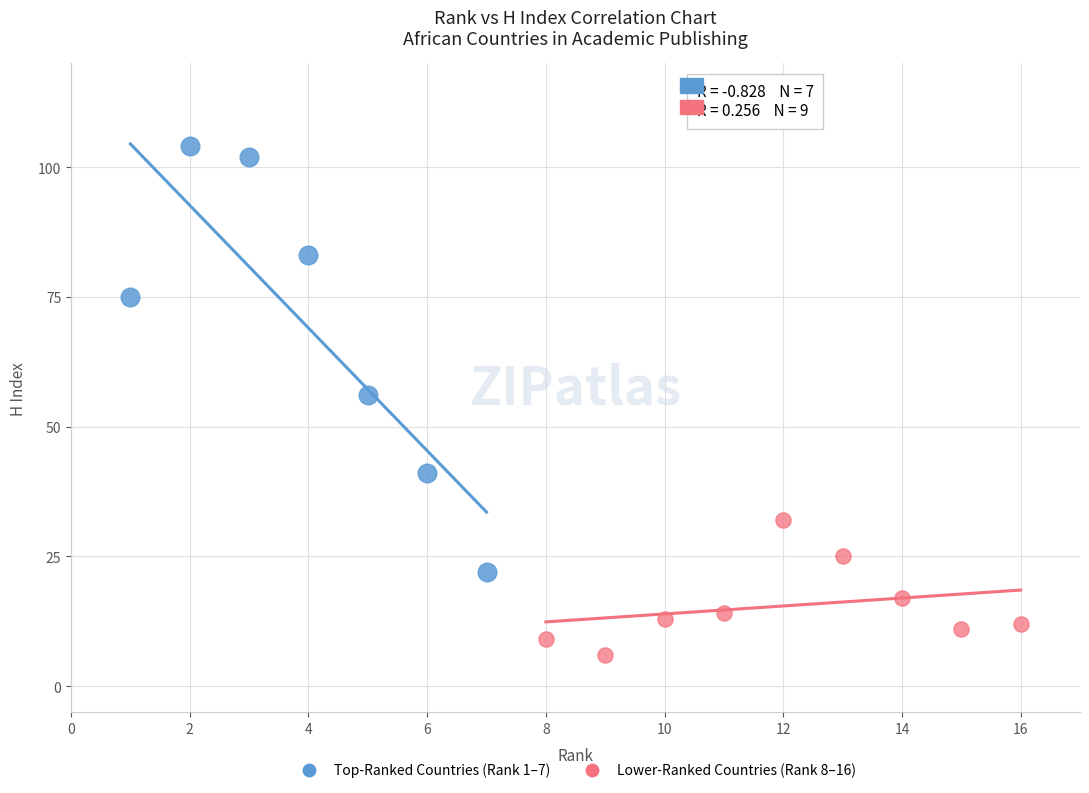

Which series reaches the minimum Y coordinate?

Lower-Ranked Countries (Rank 8–16)